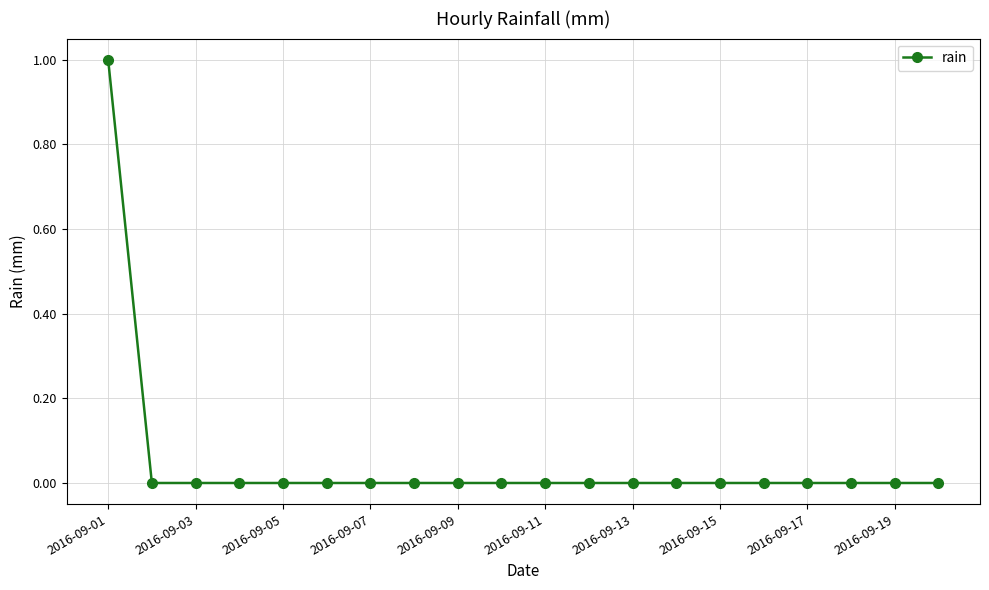

Count the number of categories in the chart.

20